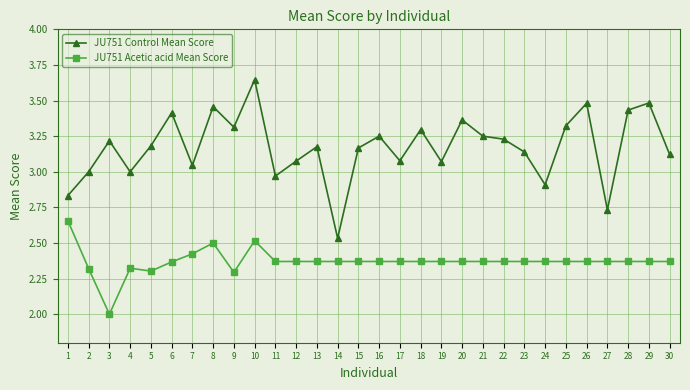

Which series has the widest spread of values?

JU751 Control Mean Score